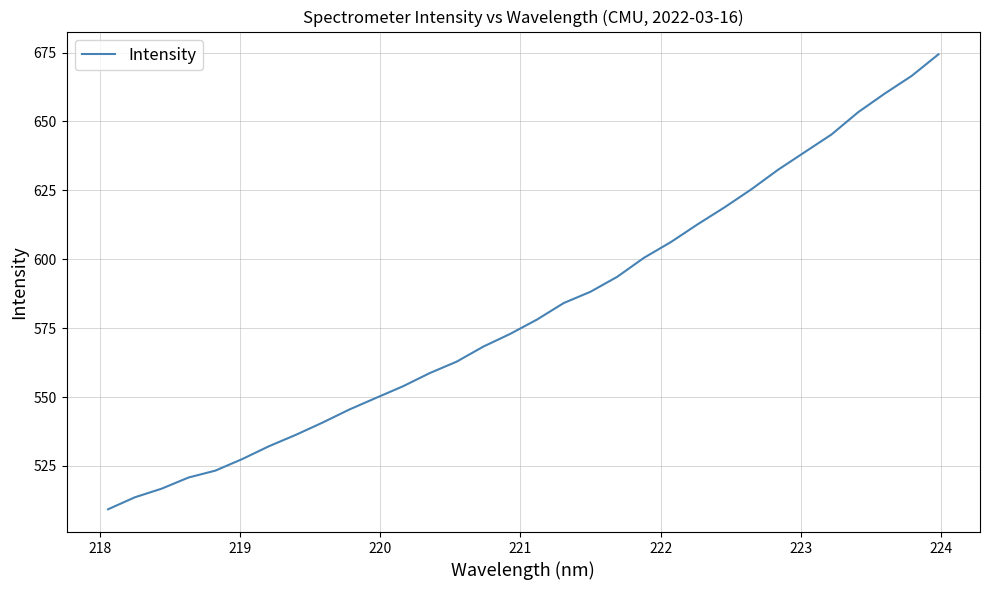

Reading left to right, what are all the values shown in this chart?

509.3	513.6	516.8	520.8	523.3	527.5	532.1	536.3	540.7	545.5	549.7	553.9	558.7	562.8	568.3	572.9	578.1	584.1	588.2	593.6	600.5	606.2	612.7	618.8	625.3	632.4	638.9	645.3	653.4	660.2	666.5	674.4